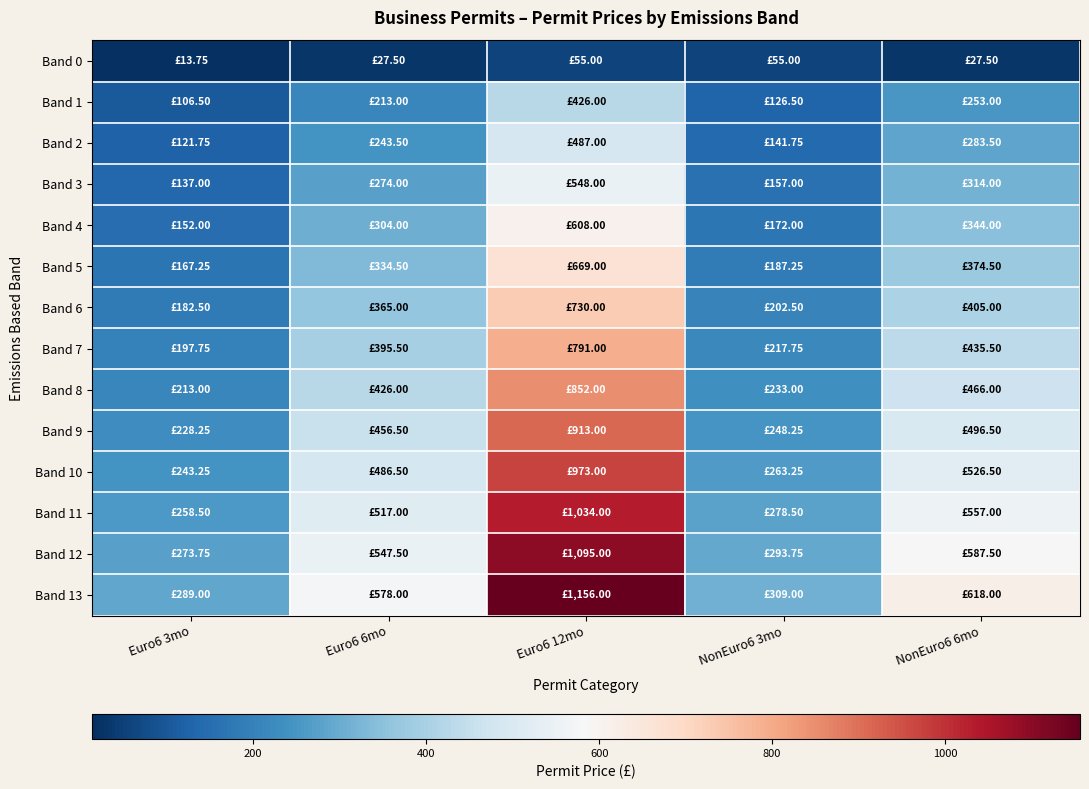

What is the smallest value displayed?

13.8